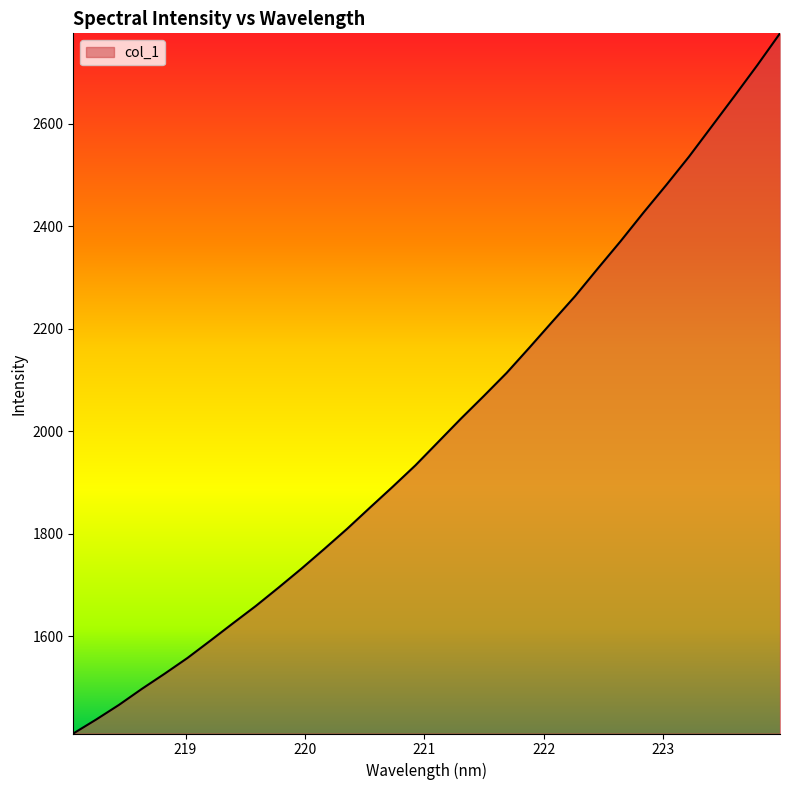

True or false: there are more than 1 points higher than both neighbors.

False